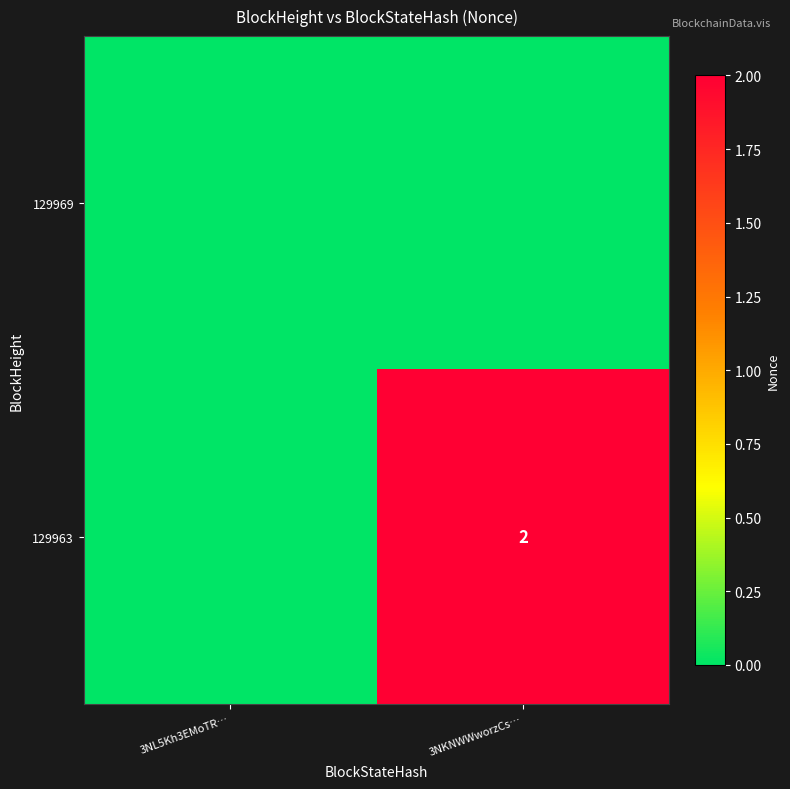

Is it true that 129963 equals 2 at 3NKNWWworzCs…?

True